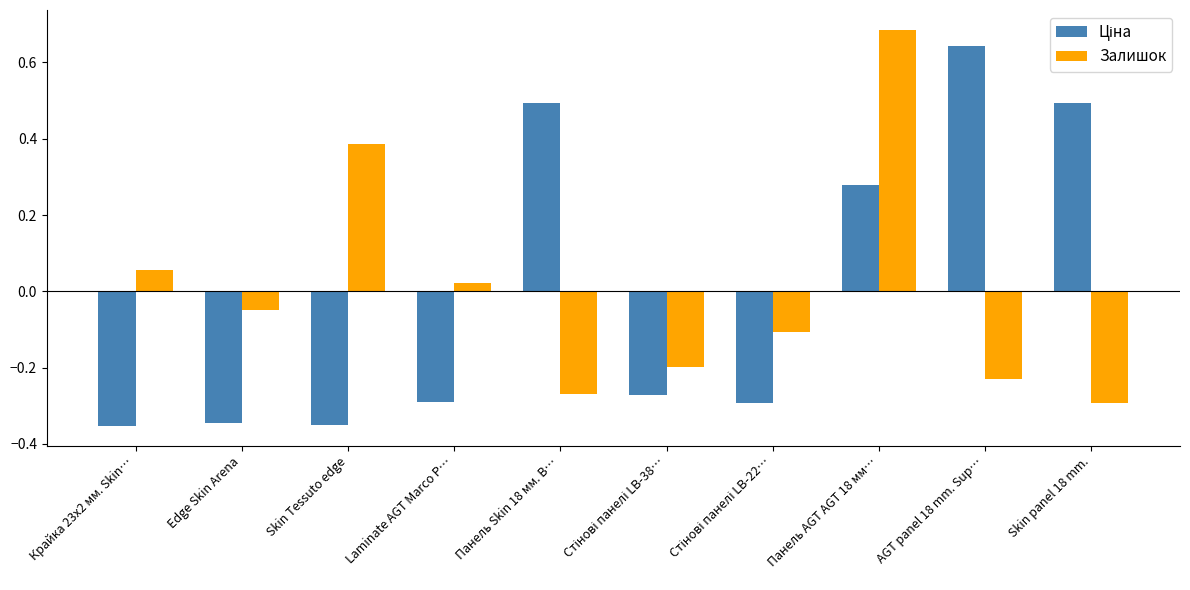

True or false: Залишок has a value of 0.6 at Skin Tessuto edge.

False